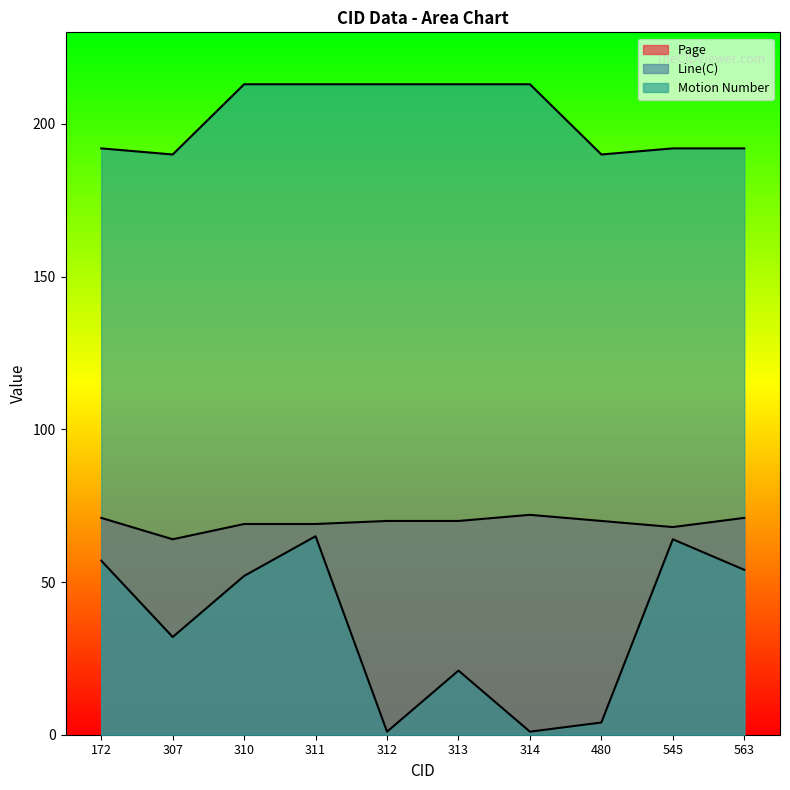

Which category has the highest value across all series?

310